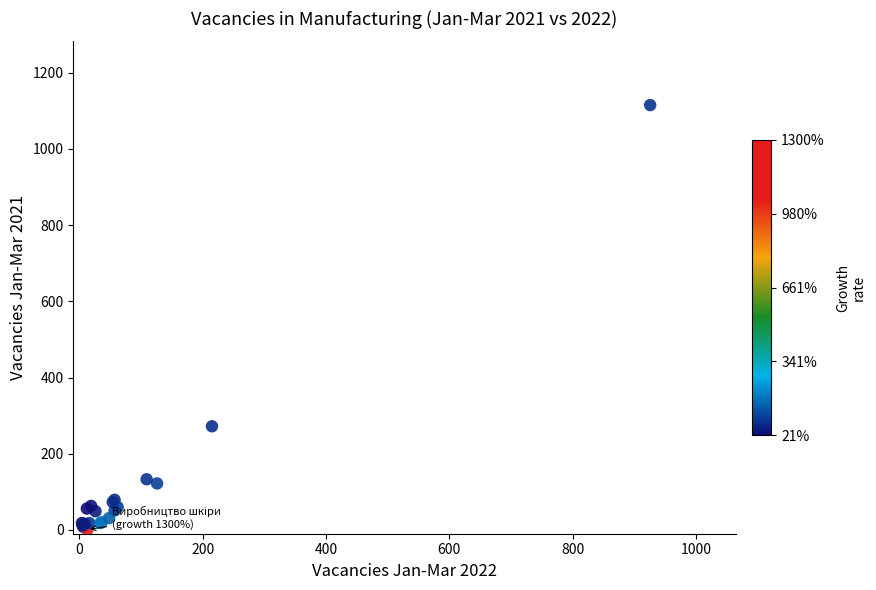

What Y value in the scatter plot is closest to 558?

272